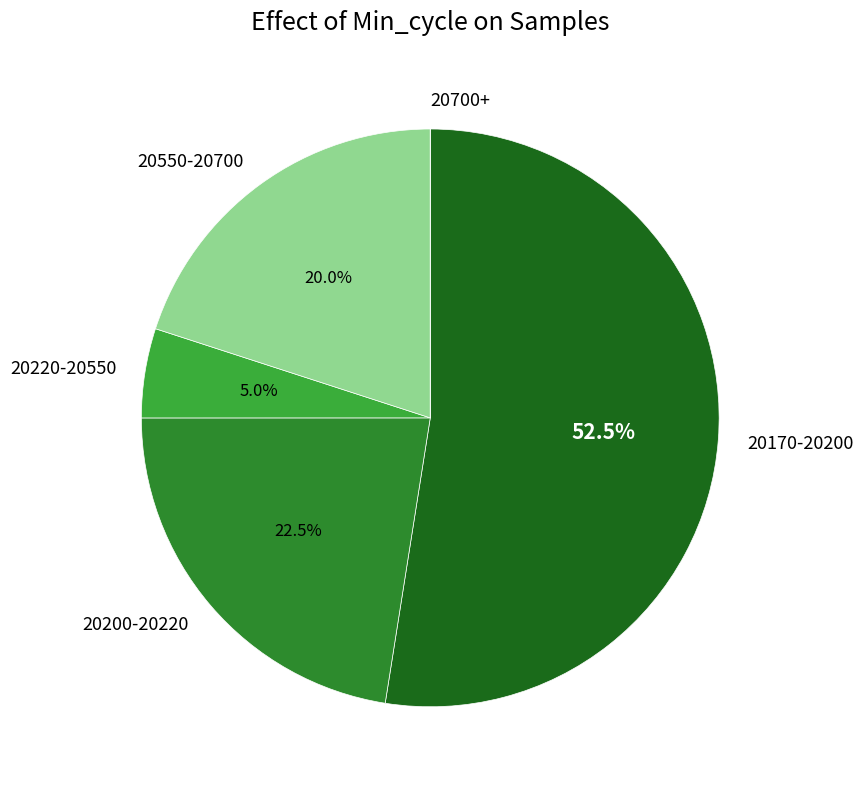

Which has a higher value, 20170-20200 or 20220-20550?

20170-20200